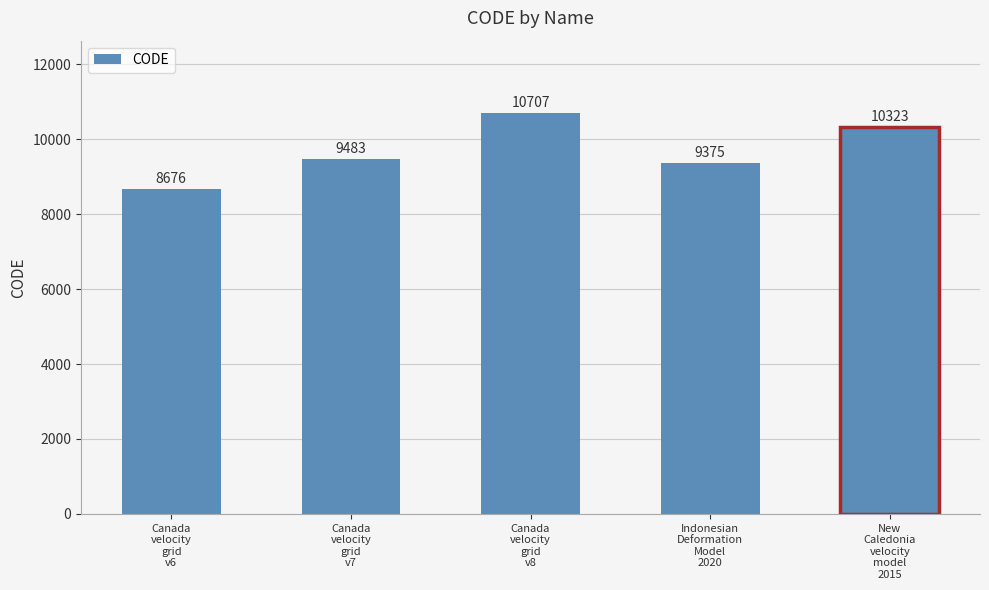

What is the difference between the values at New
Caledonia
velocity
model
2015 and Canada
velocity
grid
v8?

384